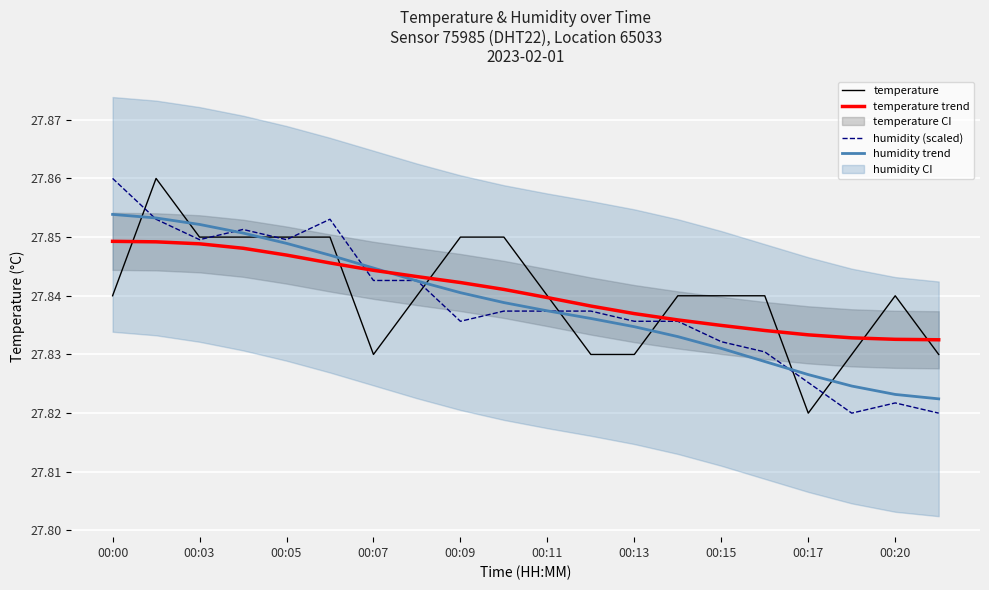

Which category has the highest value in the humidity (scaled) series?

00:00